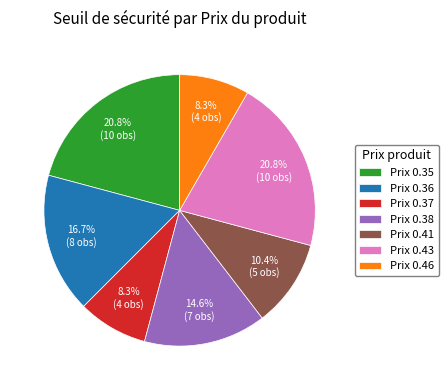

How much of the chart is everything except Prix 0.38?

85.4%